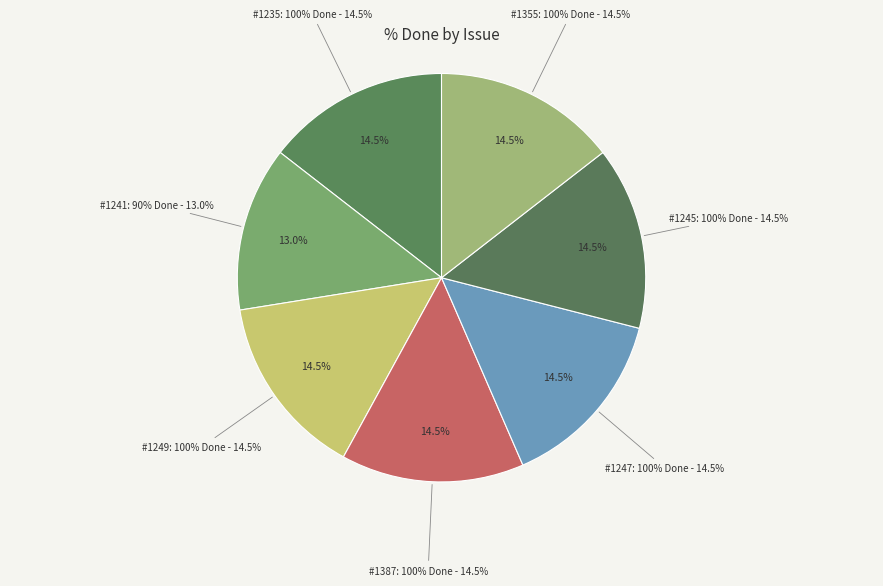

What is the change in value from 1241 to 1355?

+10